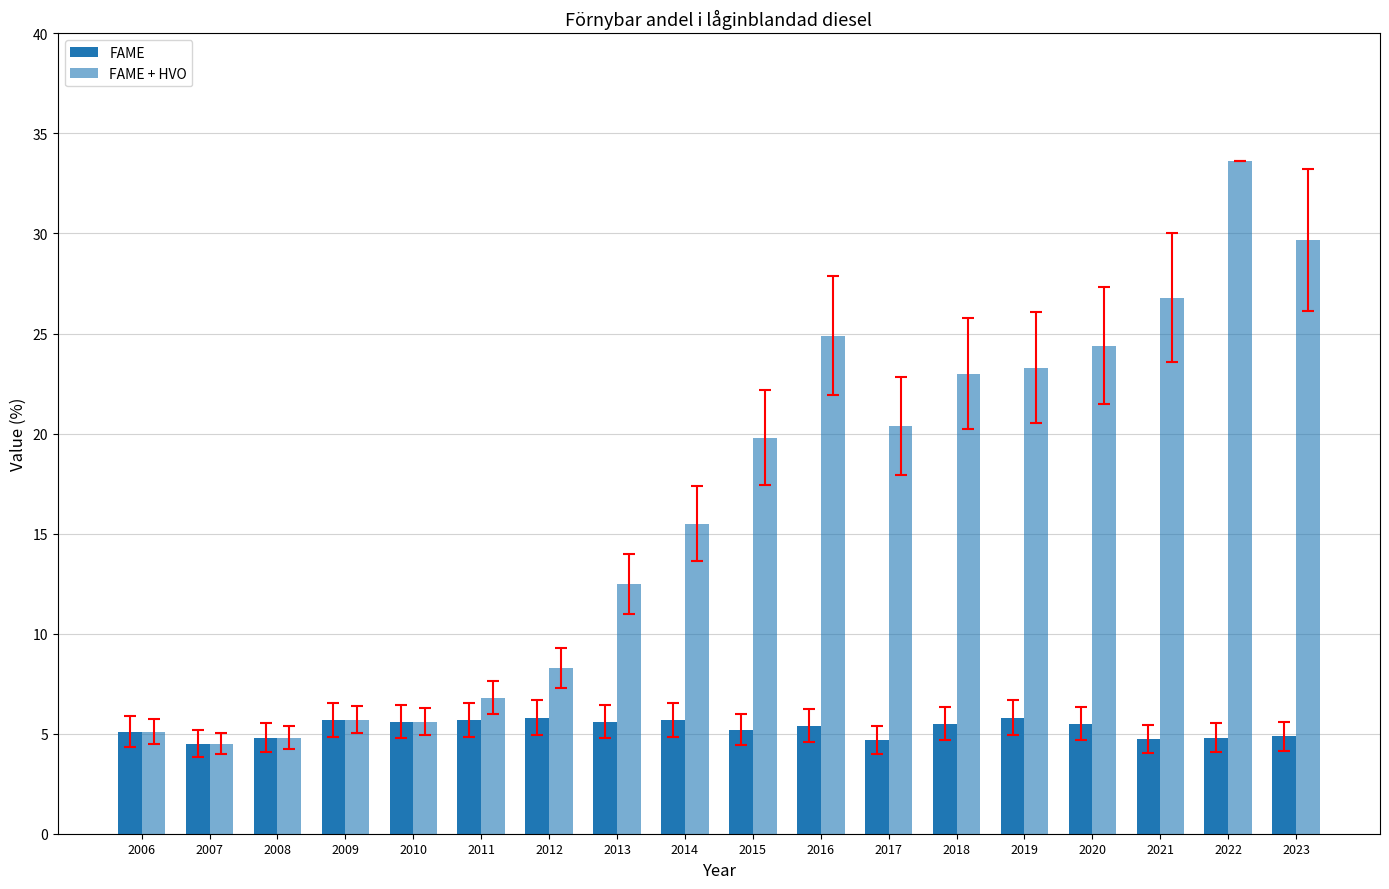

How many bars are there in each group?

2